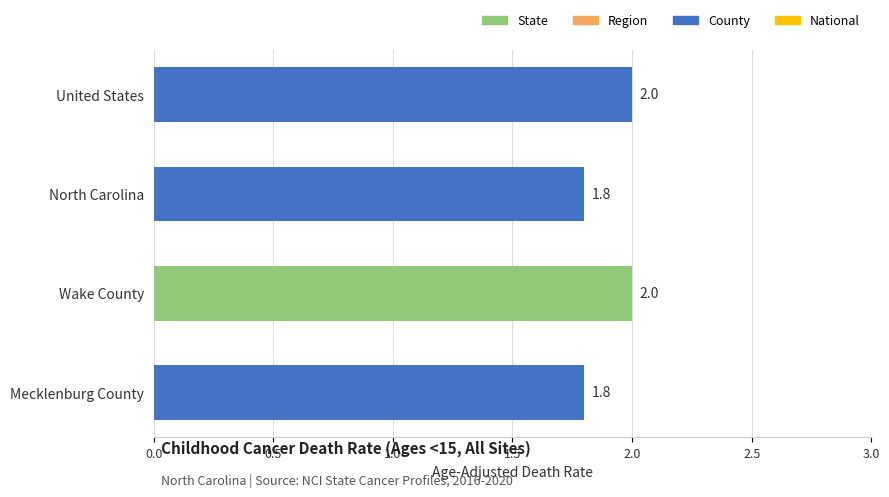

What is the greatest value displayed?

2.0